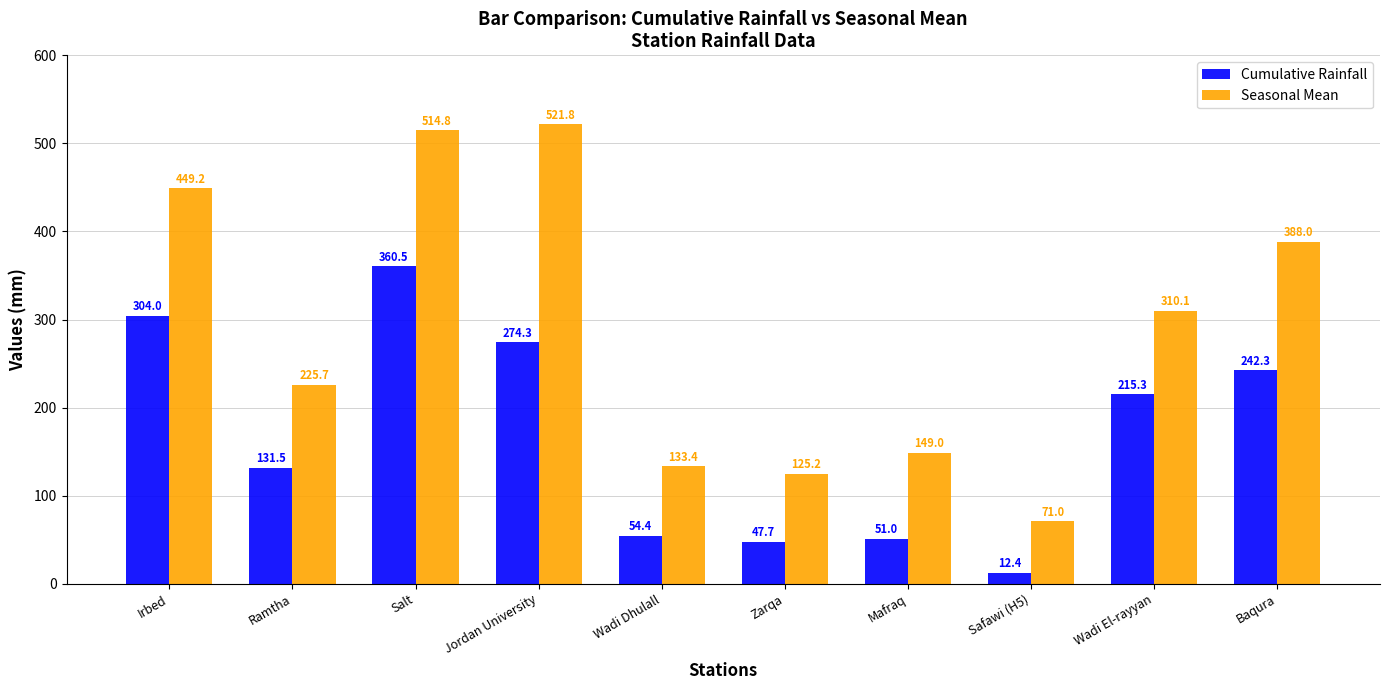

At Salt, list the series in order from largest to smallest.

Seasonal Mean, Cumulative Rainfall